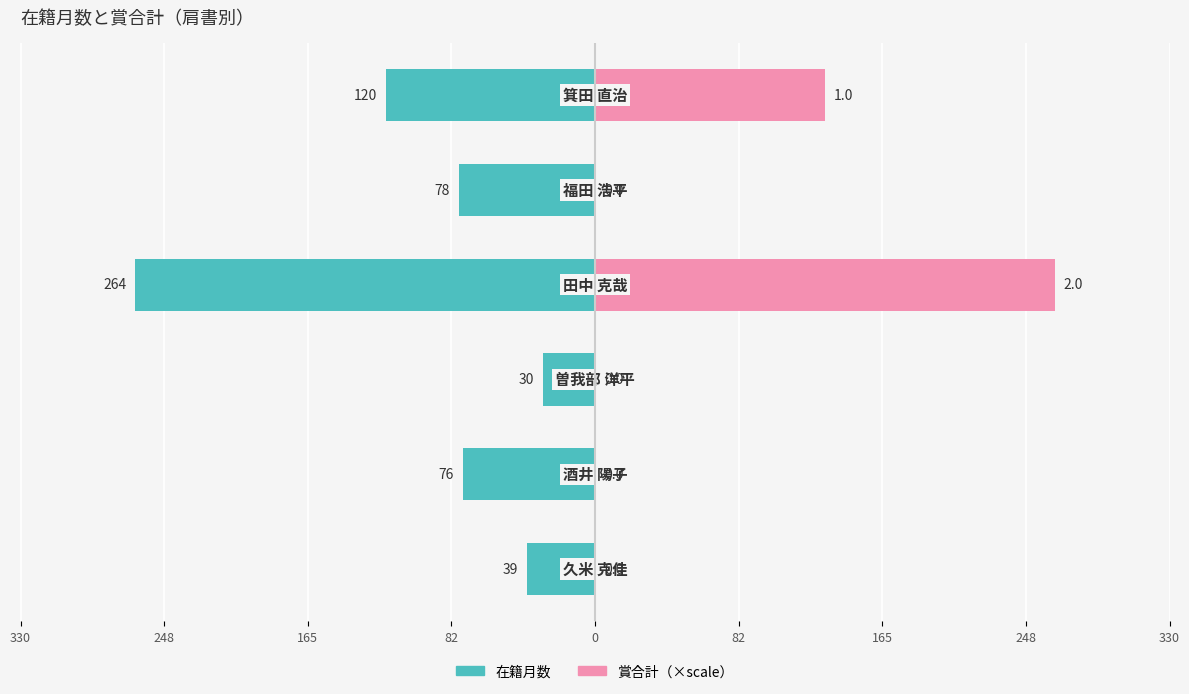

Reading right to left, extract all data points from this chart.

在籍月数: 82=-120	0=-78	82=-264	165=-30	248=-76	330=-39
賞合計: 82=132	0=0	82=264	165=0	248=0	330=0